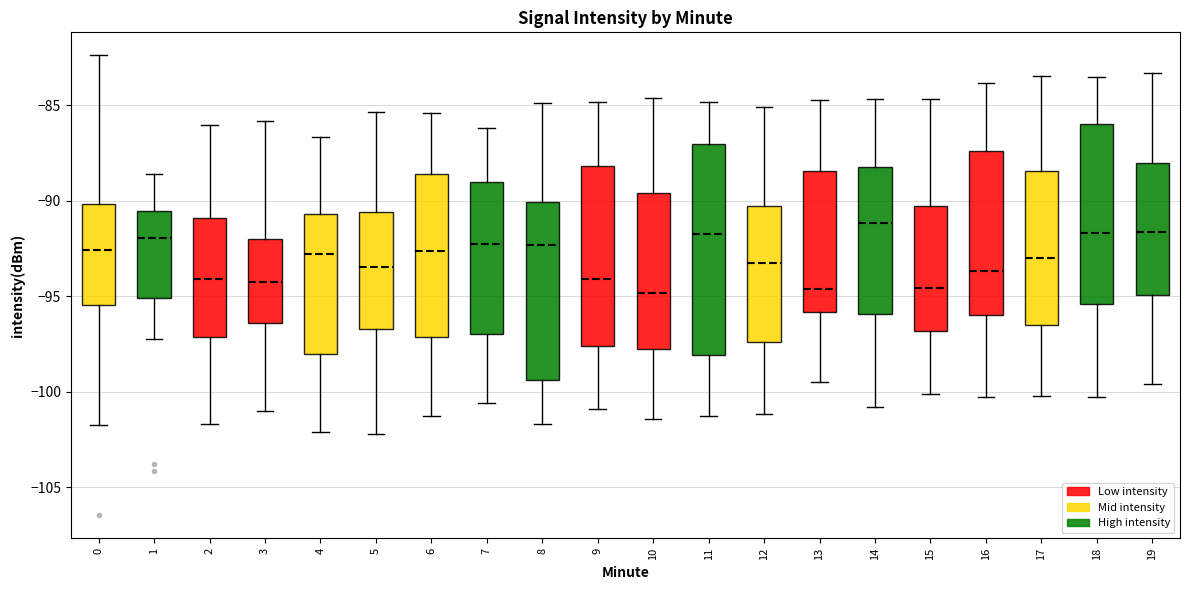

Which box is the tallest, from its lower edge to its upper edge?

11